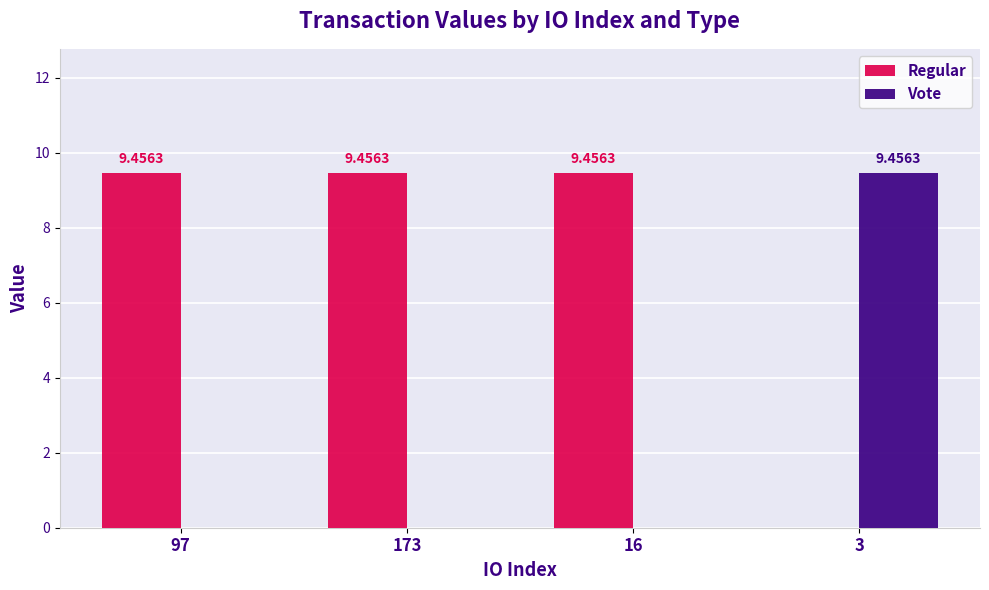

What is the sum of all Vote values?

9.5